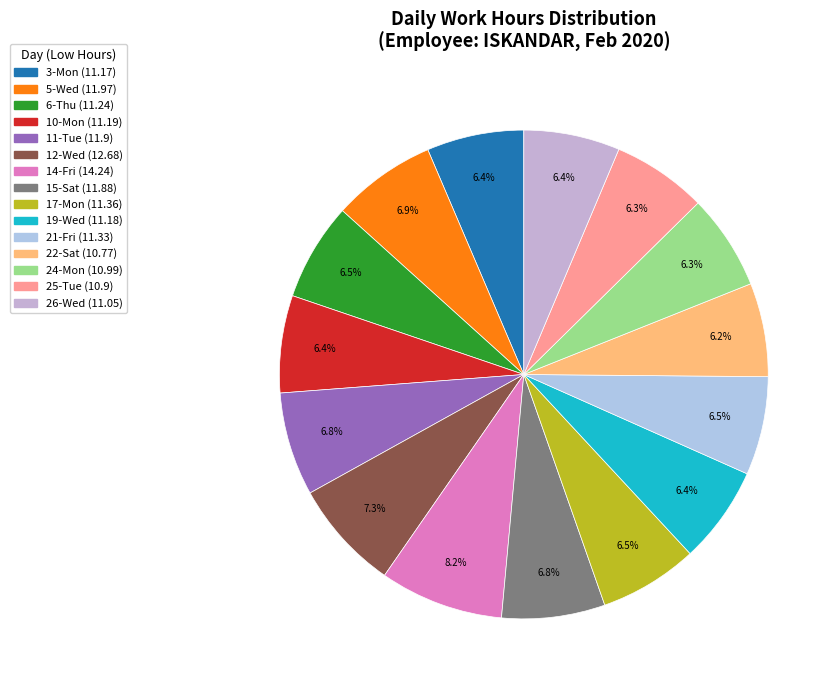

How many segments does this pie chart have?

15